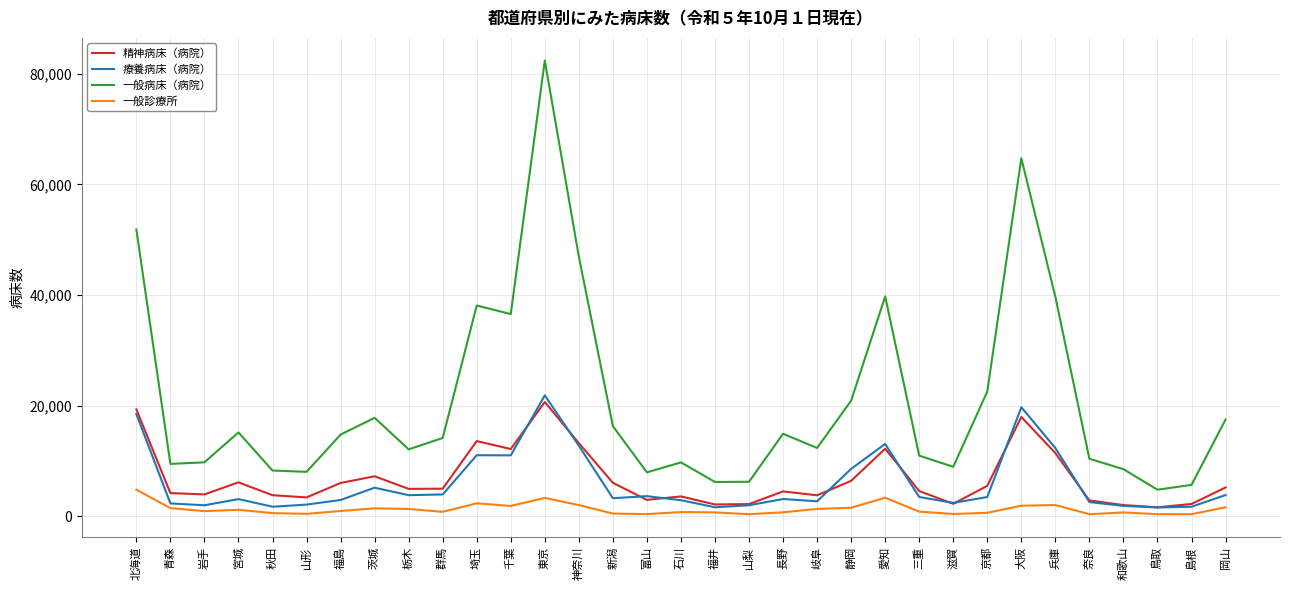

The value of 療養病床（病院） at 愛知 is 7986. True or false?

False